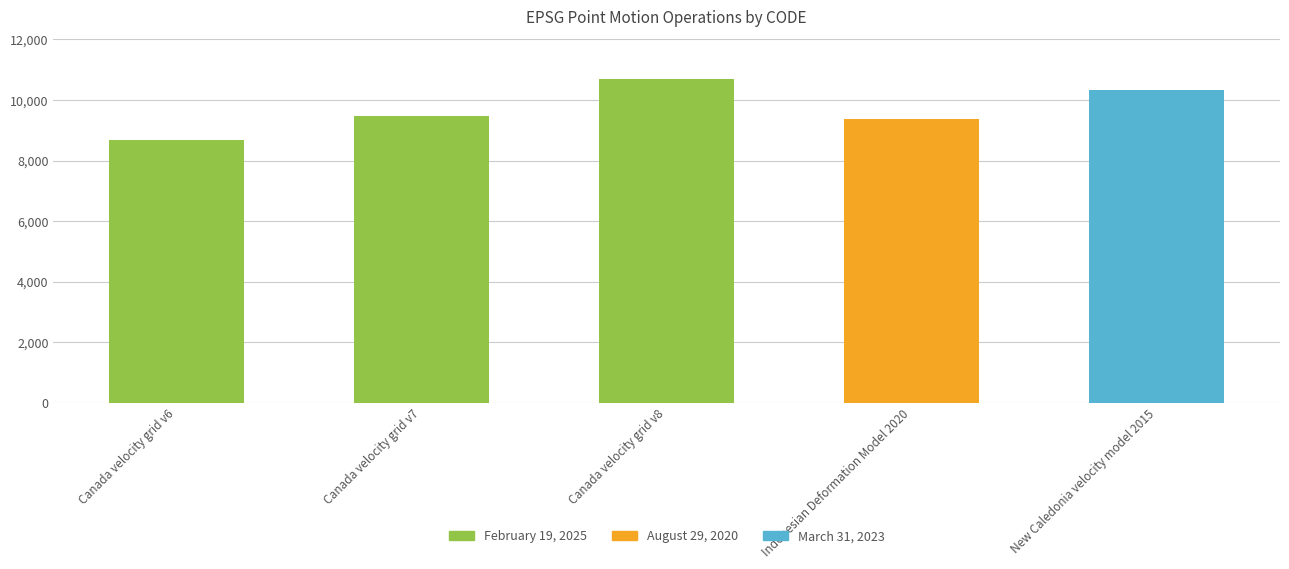

What are all the series names shown in the legend?

February 19, 2025, August 29, 2020, March 31, 2023